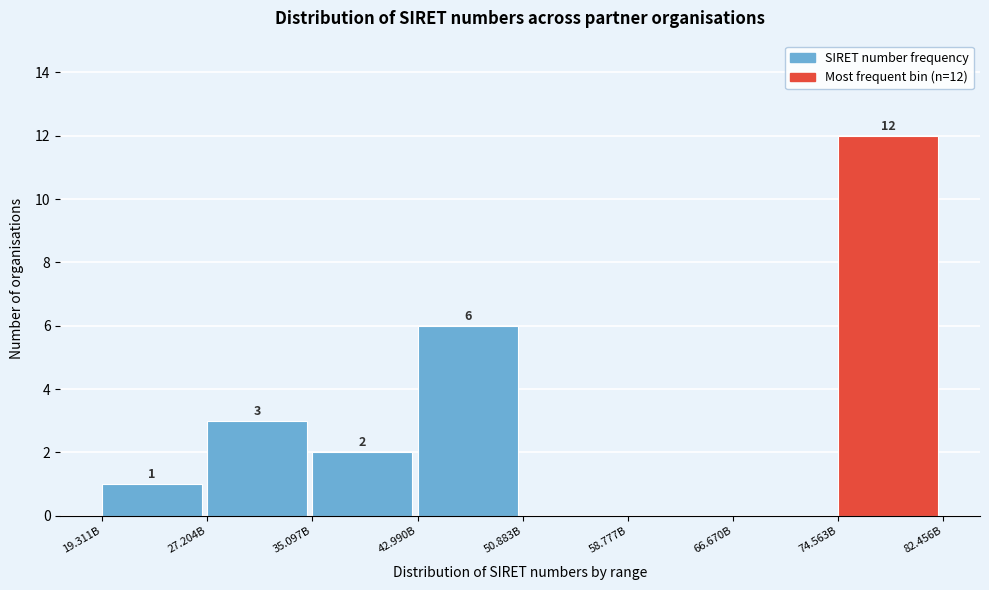

Reading left to right, list all the values displayed in this chart.

19.311B=1	27.204B=3	35.097B=2	42.990B=6	50.883B=0	58.777B=0	66.670B=0	74.563B=12